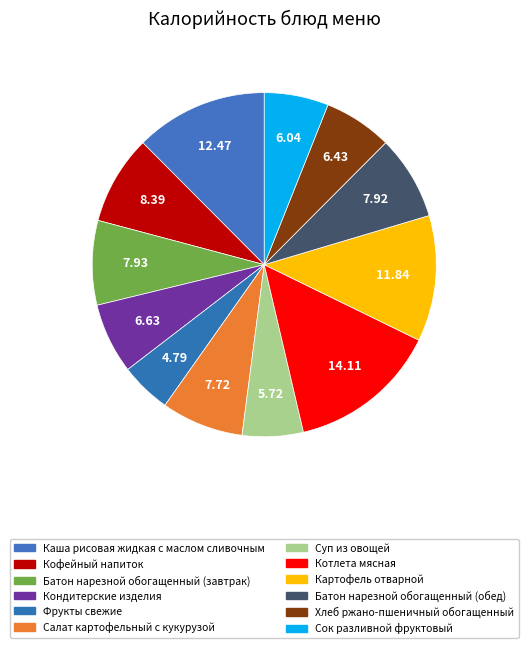

What is the largest slice in the pie chart?

Котлета мясная